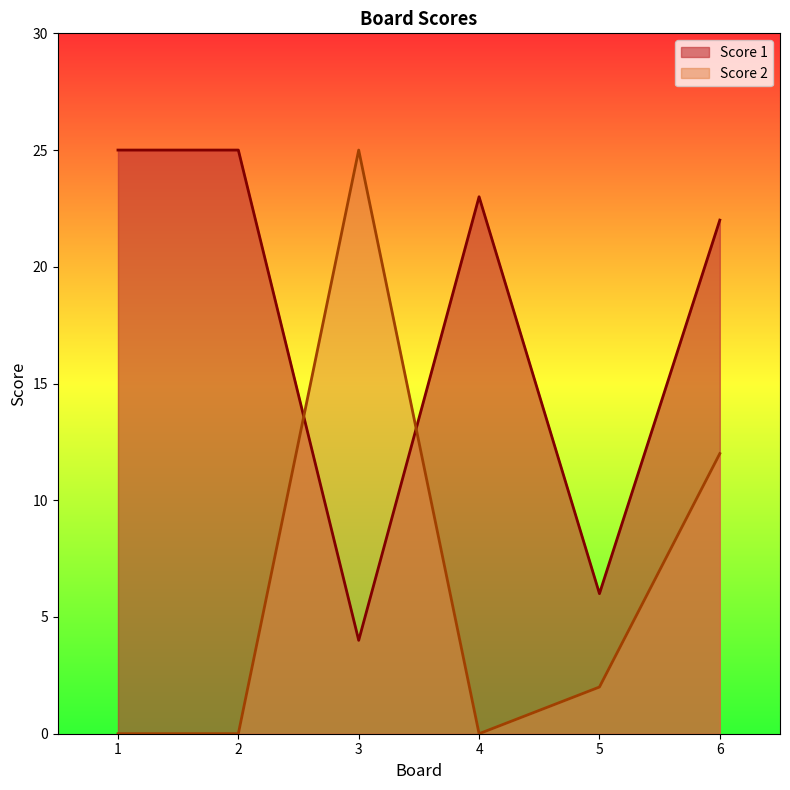

The value of Score 2 at 1 is 0. True or false?

True